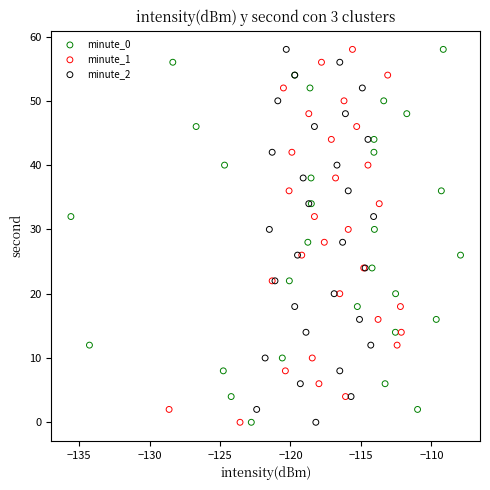

What are all the series names shown in the legend?

minute_0, minute_1, minute_2